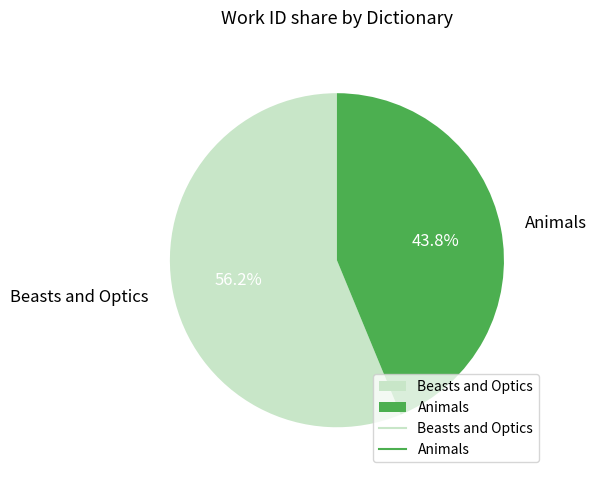

True or false: Animals accounts for 58% of the total.

False